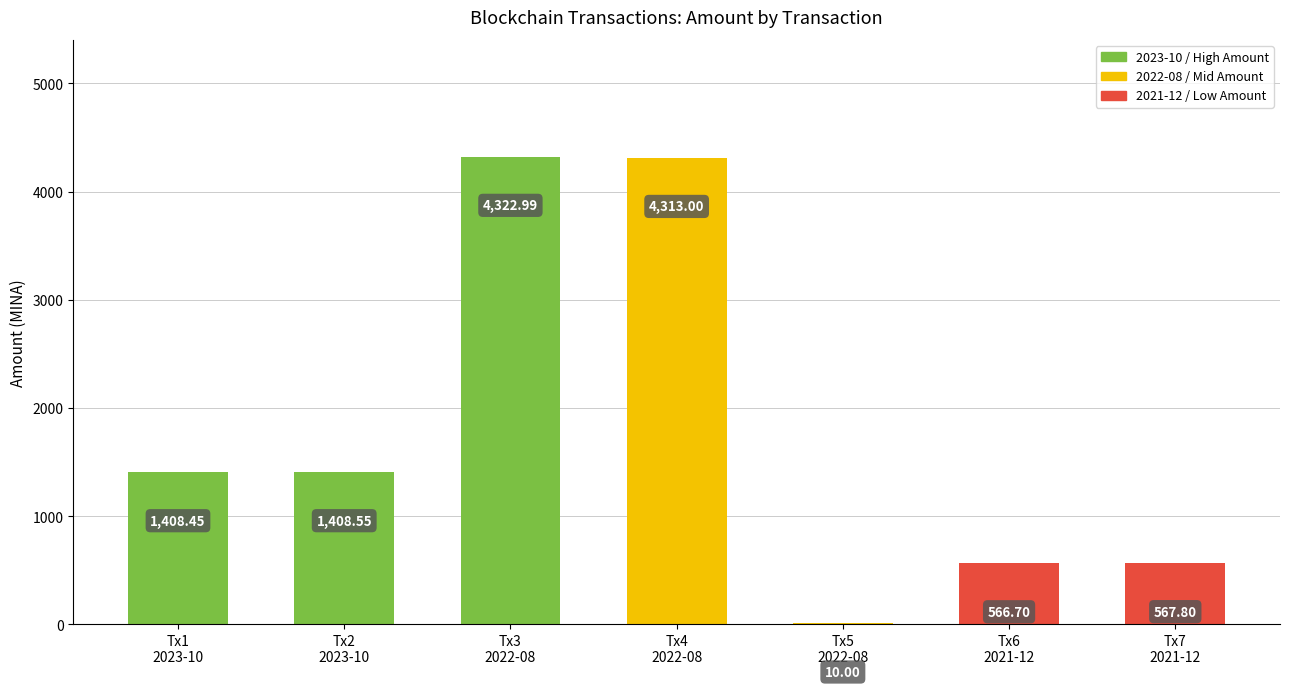

At which label is the value closest to 2166?

Tx2
2023-10